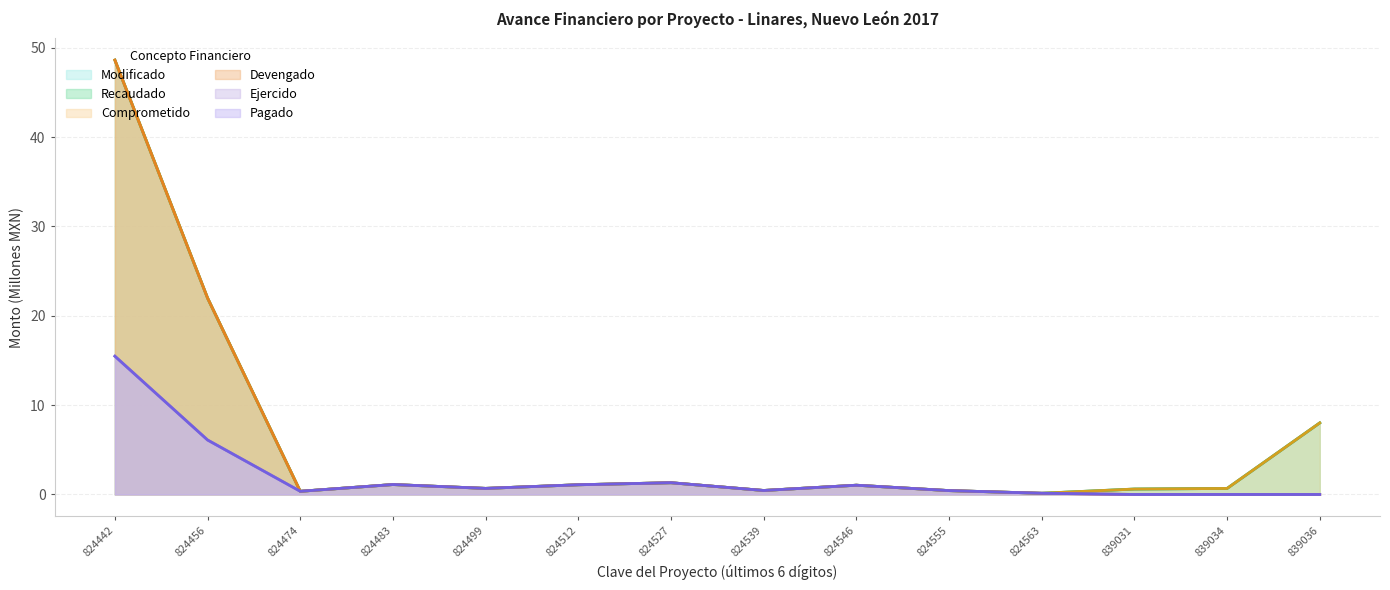

What are all the series names shown in the legend?

Modificado, Recaudado, Comprometido, Devengado, Ejercido, Pagado